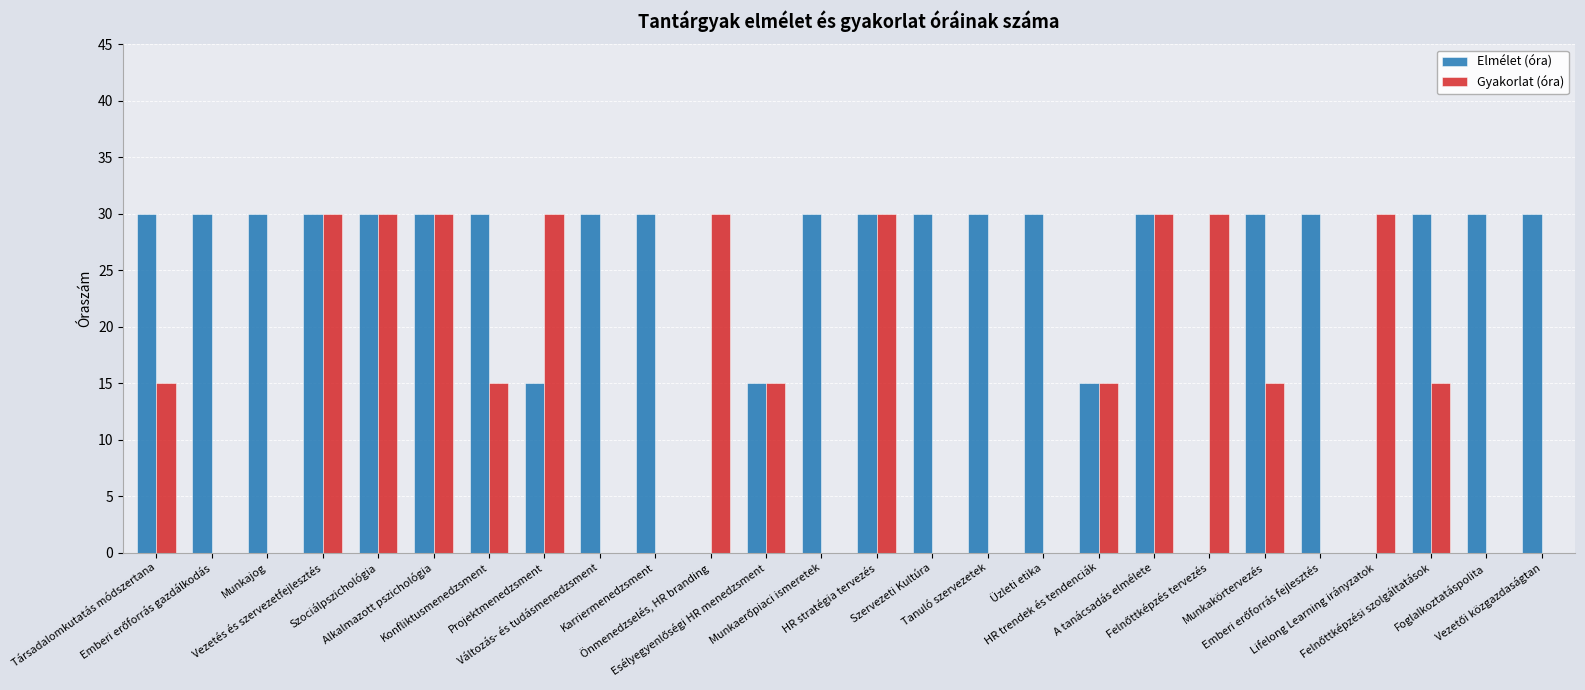

Which series has the largest total across all categories?

Elmélet (óra)